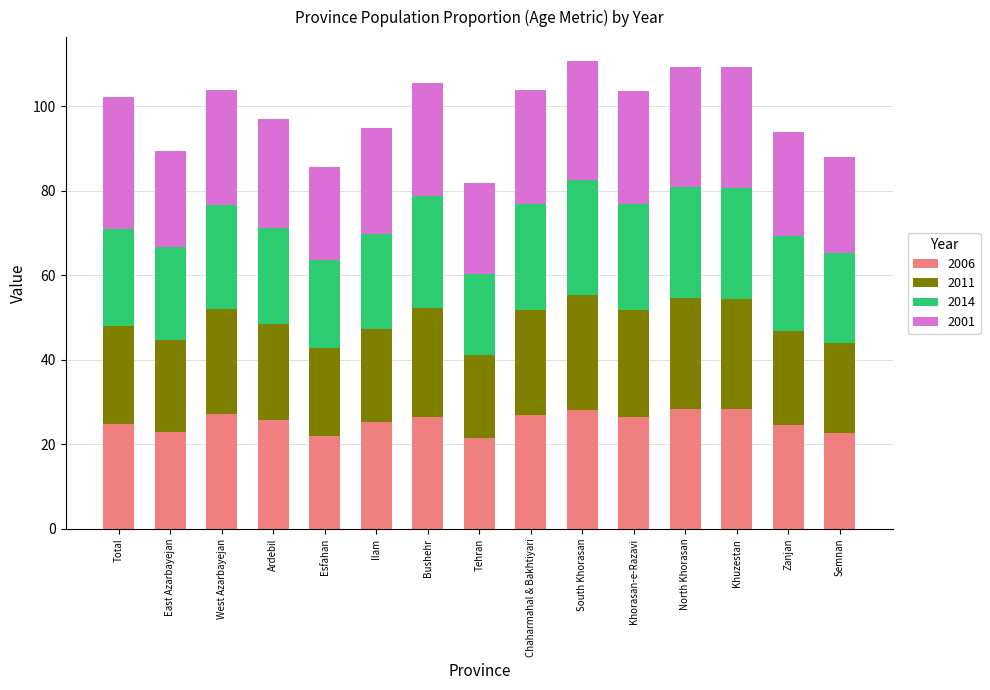

What are all the series names shown in the legend?

2006, 2011, 2014, 2001